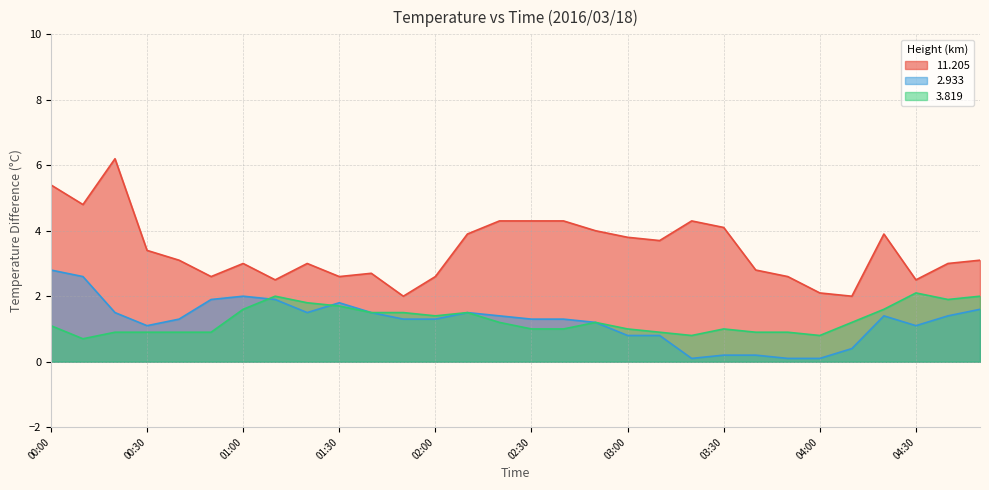

Where does the   3.819 series first go above 1?

00:00